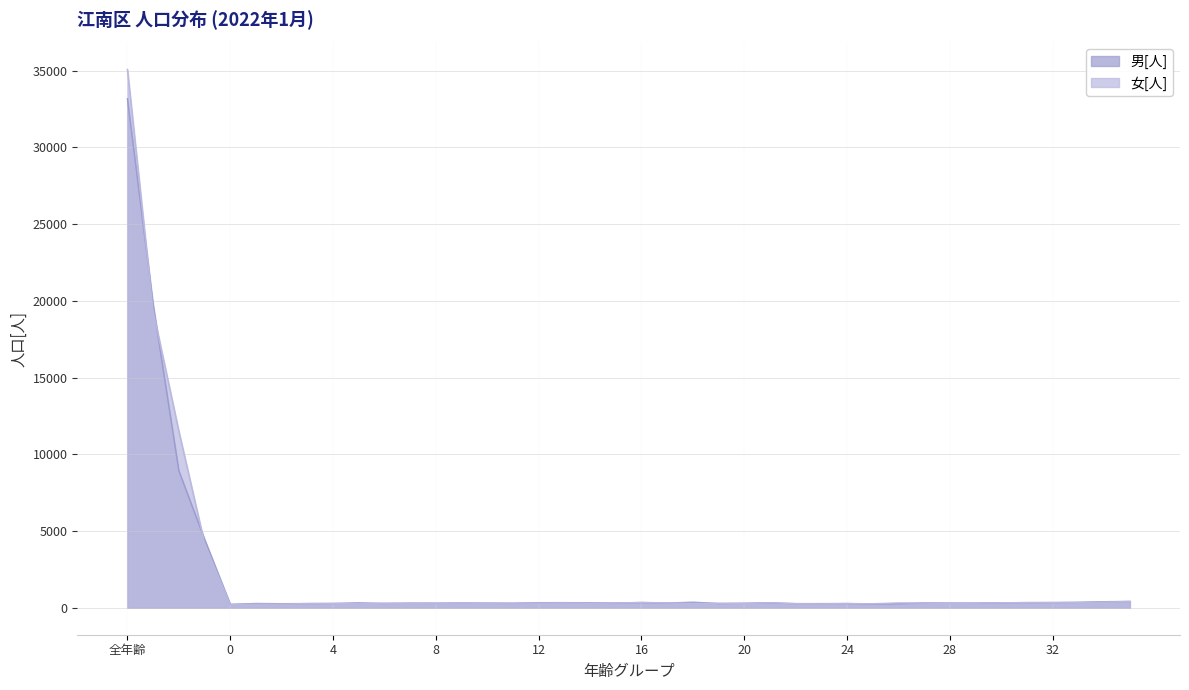

The 女[人] series shows 128 at 29. True or false?

False